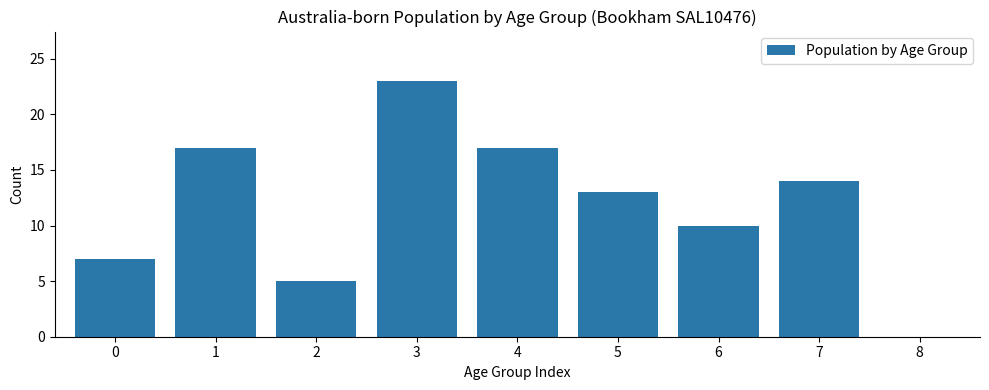

Reading left to right, list all the values displayed in this chart.

0=7	1=17	2=5	3=23	4=17	5=13	6=10	7=14	8=0